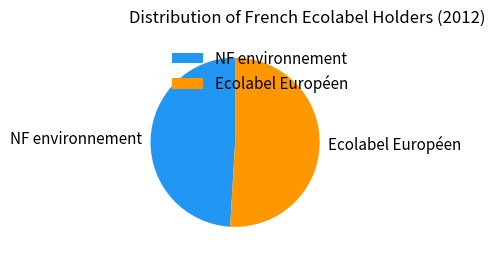

Rank the categories by value from lowest to highest.

NF environnement, Ecolabel Européen